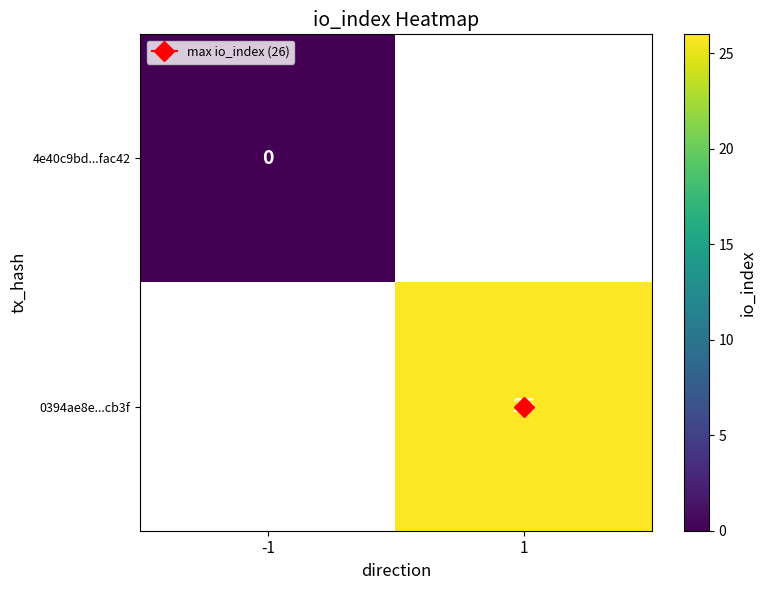

How many distinct data groups are displayed?

2